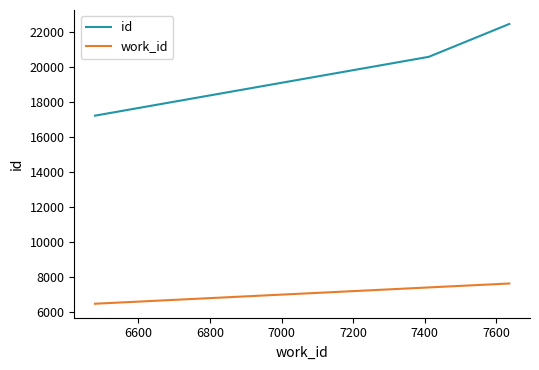

What is the maximum value shown in the chart?

22467